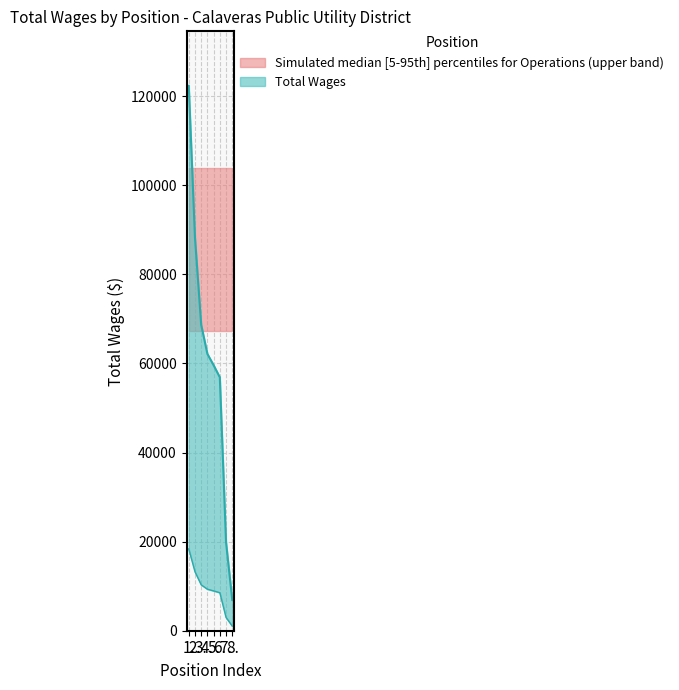

What position from the right is 3.?

6